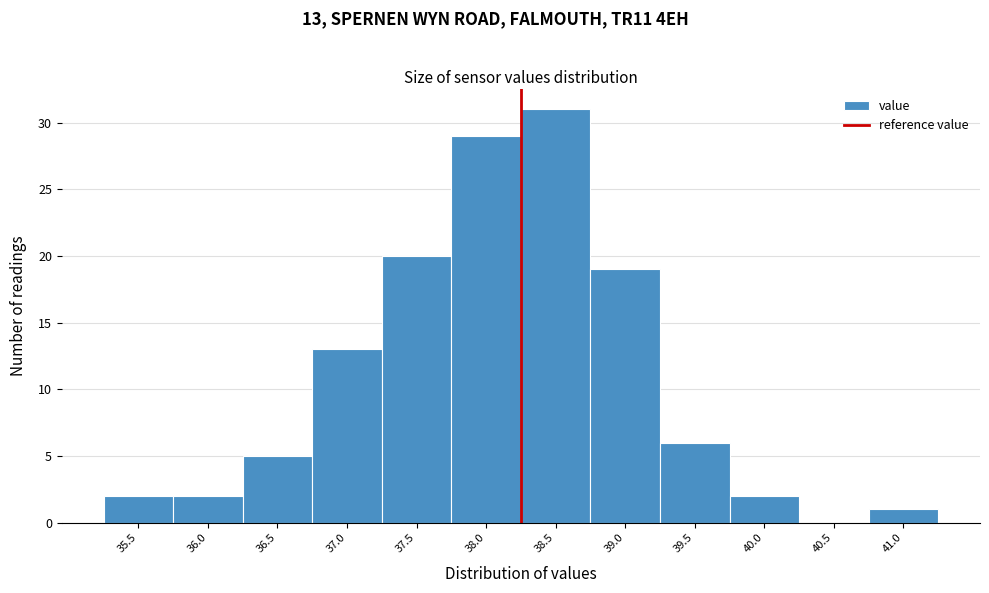

Reading left to right, transcribe all the data shown in this chart.

35.5=2	36.0=2	36.5=5	37.0=13	37.5=20	38.0=29	38.5=31	39.0=19	39.5=6	40.0=2	40.5=0	41.0=1